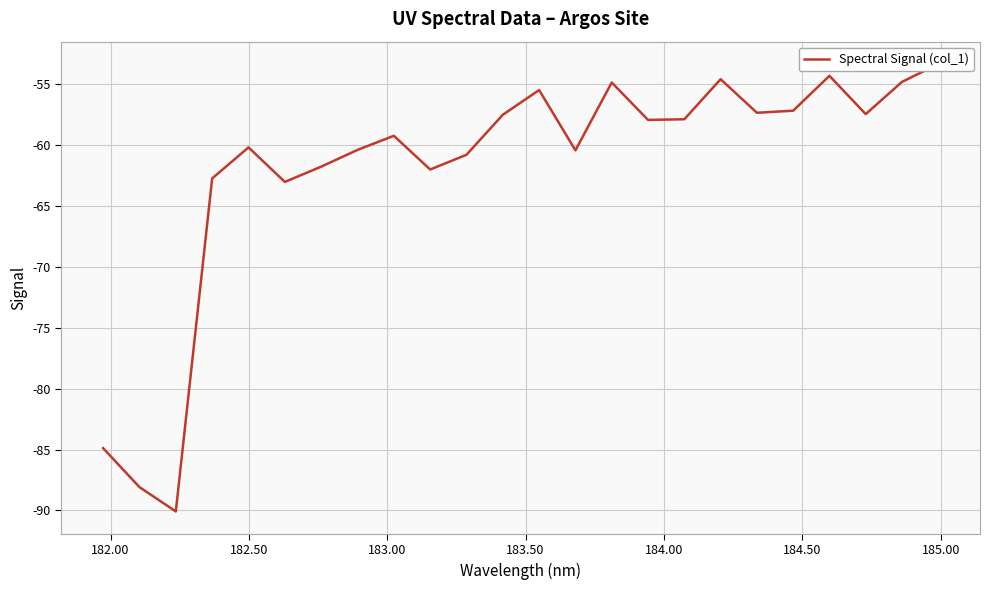

What is the difference between the second highest and minimum values?

35.8